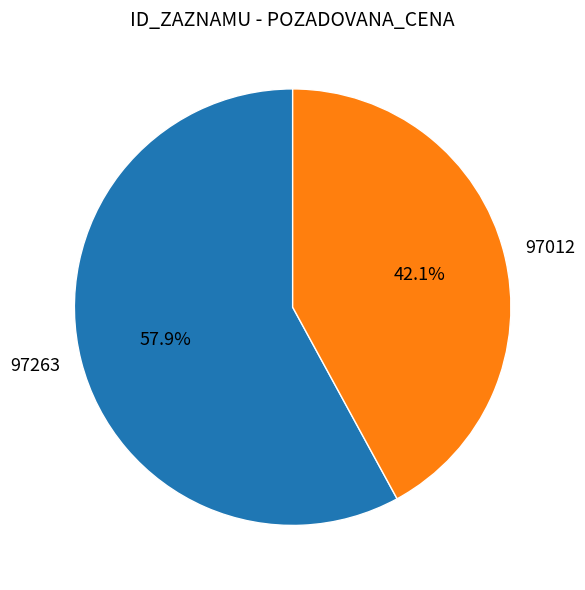

To the nearest percent, what portion does 97012 represent?

42%